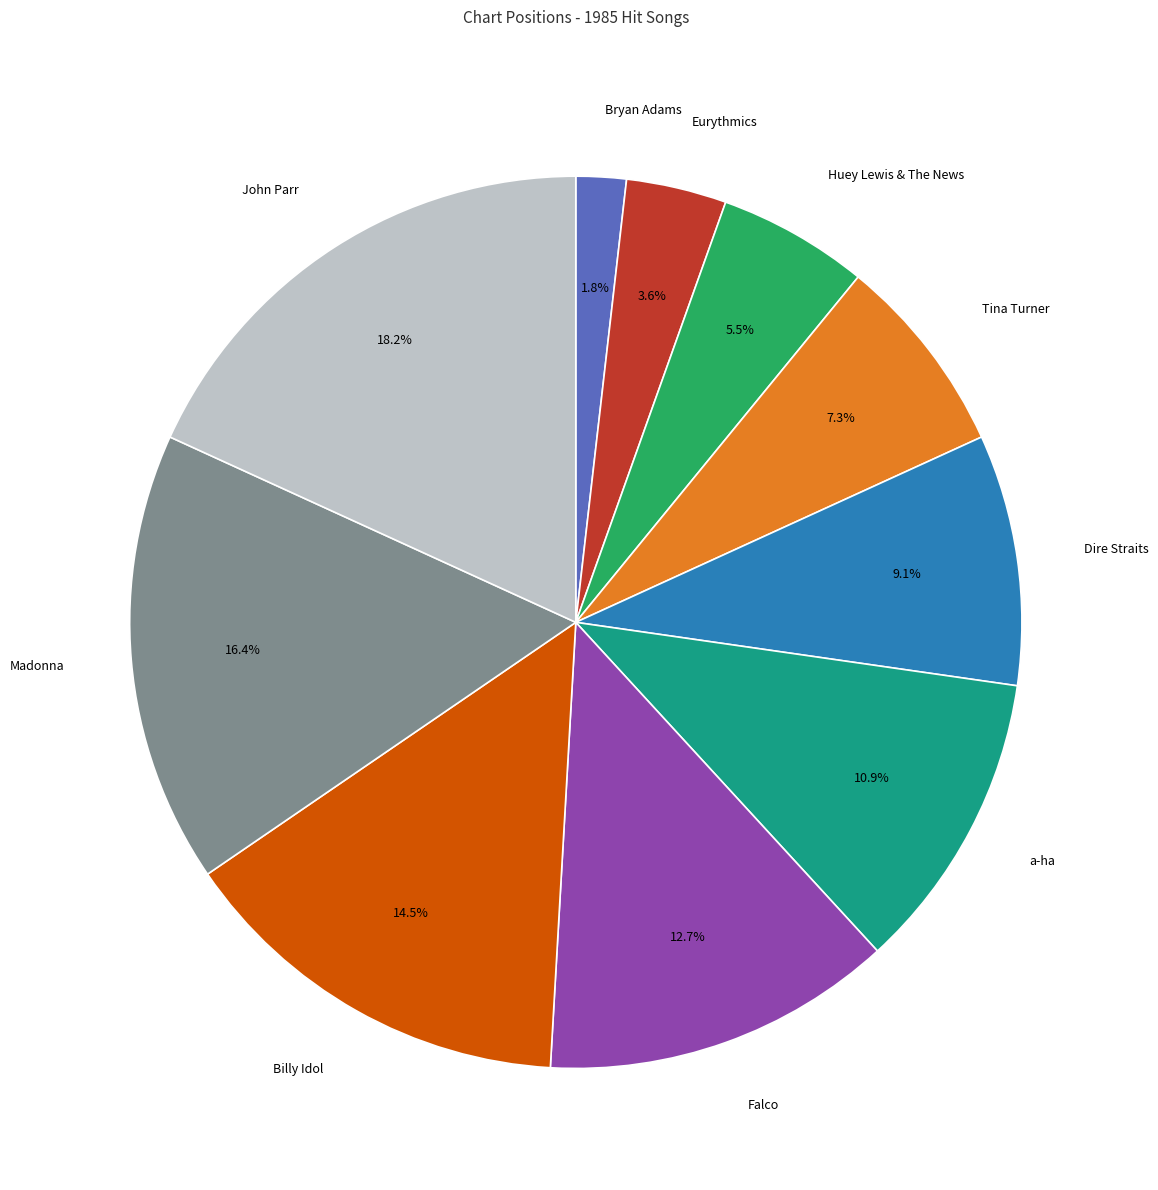

How many slices are in this pie chart?

10